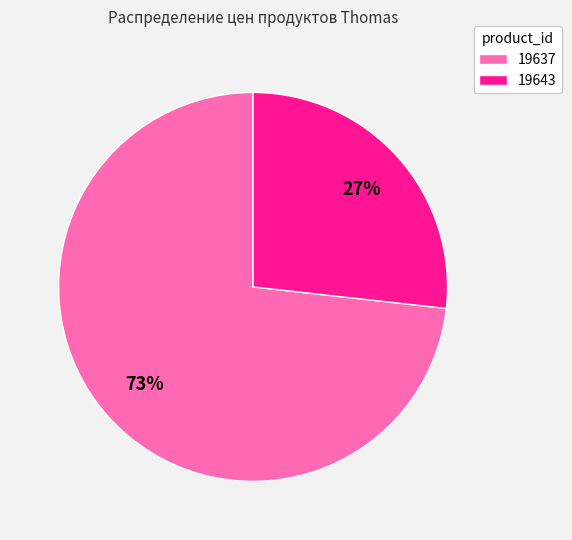

Is it true that 19643 is 13% of the pie?

False